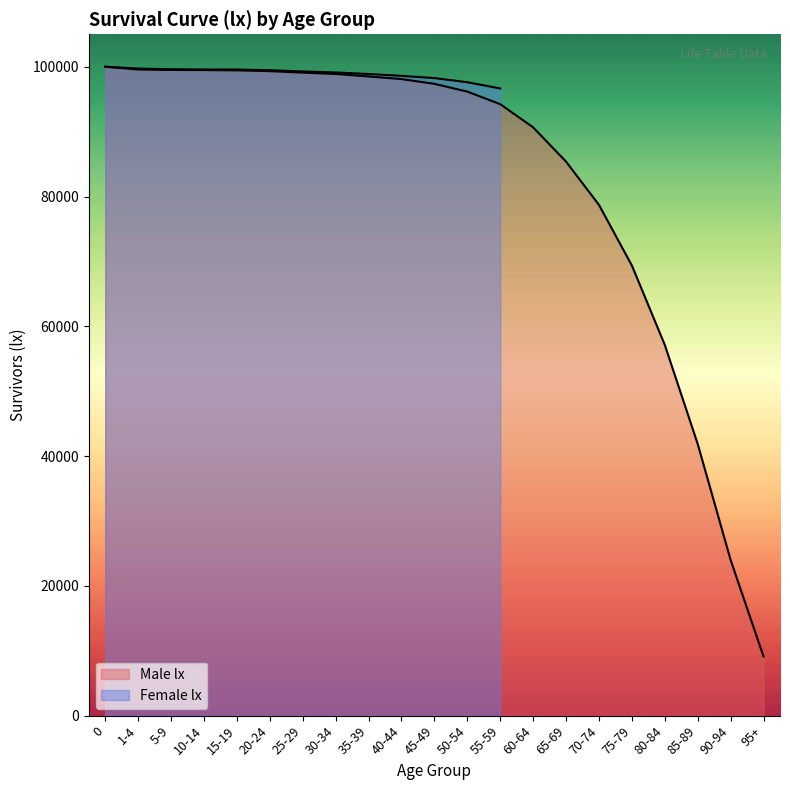

What is the average value?

82659